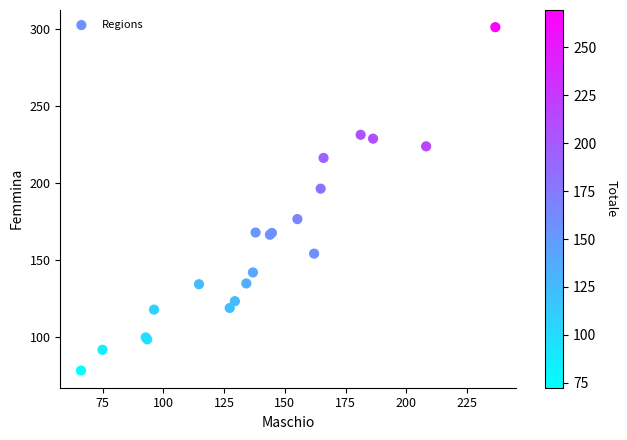

What Y value in the scatter plot is closest to 189?

196.4